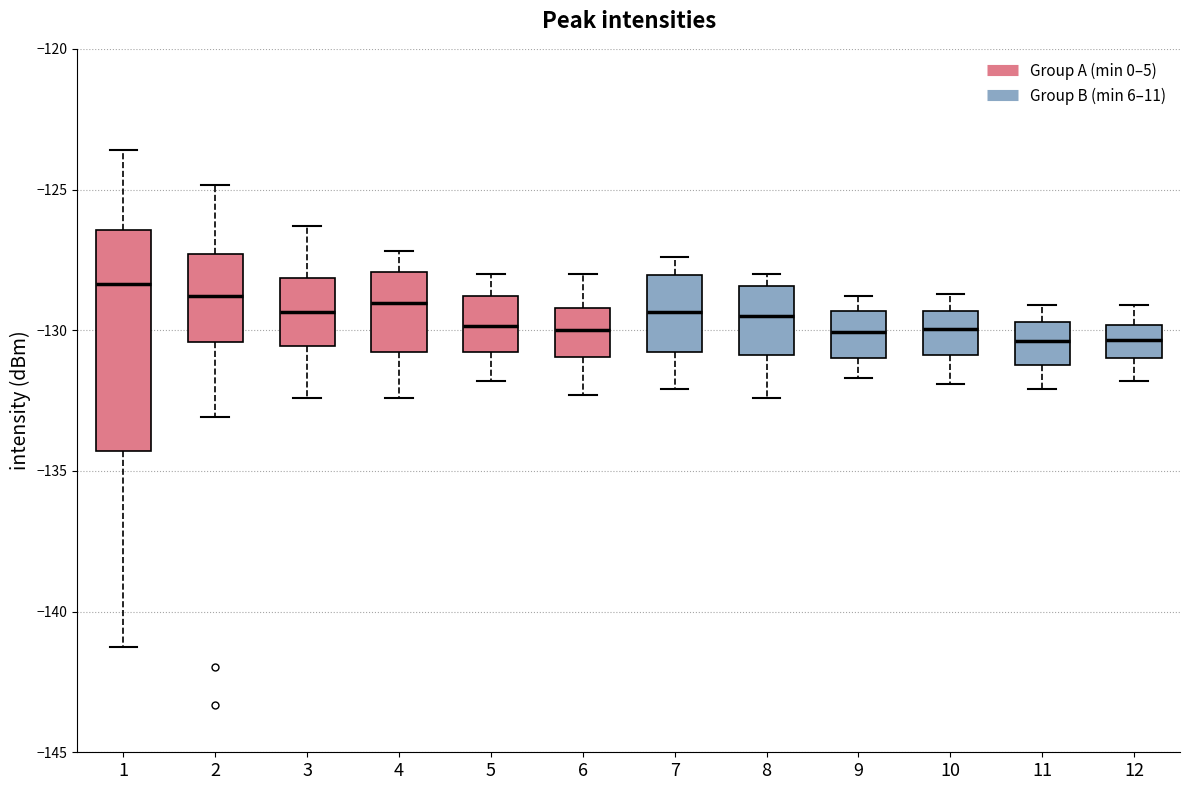

Comparing the boxes themselves (not the whiskers), which one is the tallest?

1